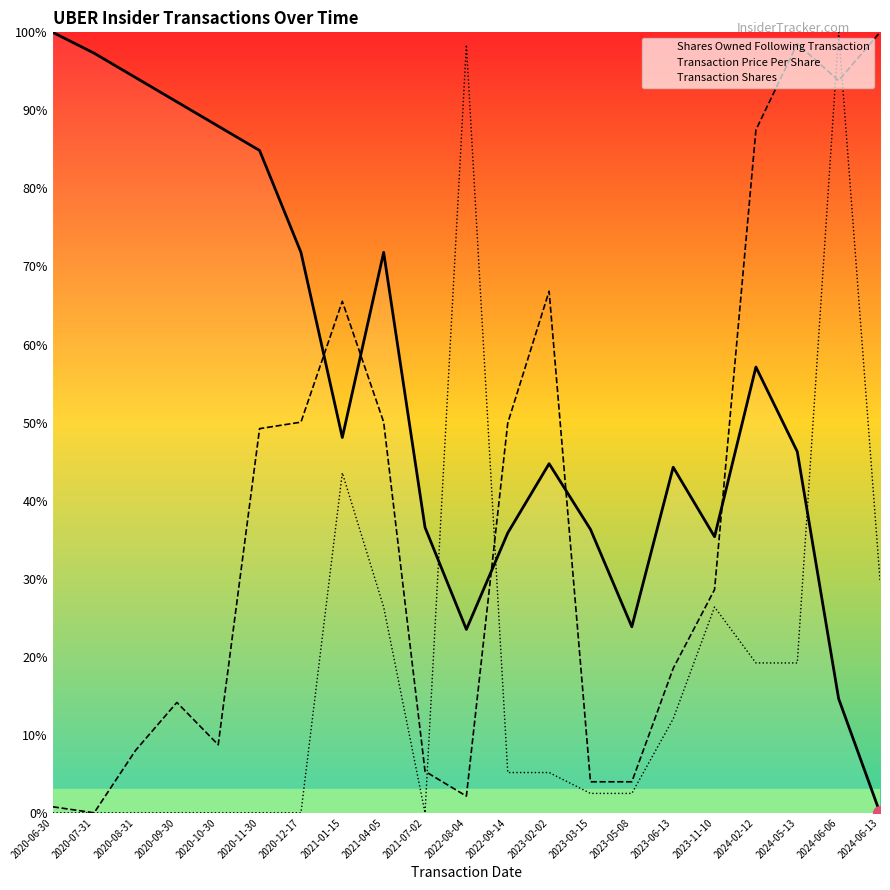

Reading left to right, extract all data points from this chart.

Shares Owned Following Transaction: 2020-06-30=100.0	2020-07-31=97.3	2020-08-31=94.2	2020-09-30=91.1	2020-10-30=88.0	2020-11-30=84.9	2020-12-17=71.8	2021-01-15=48.1	2021-04-05=71.8	2021-07-02=36.6	2022-08-04=23.5	2022-09-14=35.9	2023-02-02=44.7	2023-03-15=36.3	2023-05-08=23.8	2023-06-13=44.3	2023-11-10=35.4	2024-02-12=57.1	2024-05-13=46.3	2024-06-06=14.6	2024-06-13=0.0
Transaction Price Per Share: 2020-06-30=0.8	2020-07-31=0.0	2020-08-31=8.0	2020-09-30=14.1	2020-10-30=8.7	2020-11-30=49.2	2020-12-17=50.1	2021-01-15=65.5	2021-04-05=50.1	2021-07-02=5.3	2022-08-04=2.1	2022-09-14=49.9	2023-02-02=66.8	2023-03-15=4.0	2023-05-08=4.0	2023-06-13=18.5	2023-11-10=28.6	2024-02-12=87.5	2024-05-13=98.5	2024-06-06=93.8	2024-06-13=100.0
Transaction Shares: 2020-06-30=0.0	2020-07-31=0.0	2020-08-31=0.0	2020-09-30=0.0	2020-10-30=0.0	2020-11-30=0.0	2020-12-17=0.0	2021-01-15=43.6	2021-04-05=26.4	2021-07-02=0.0	2022-08-04=98.4	2022-09-14=5.2	2023-02-02=5.2	2023-03-15=2.5	2023-05-08=2.5	2023-06-13=12.0	2023-11-10=26.4	2024-02-12=19.2	2024-05-13=19.2	2024-06-06=100.0	2024-06-13=29.8